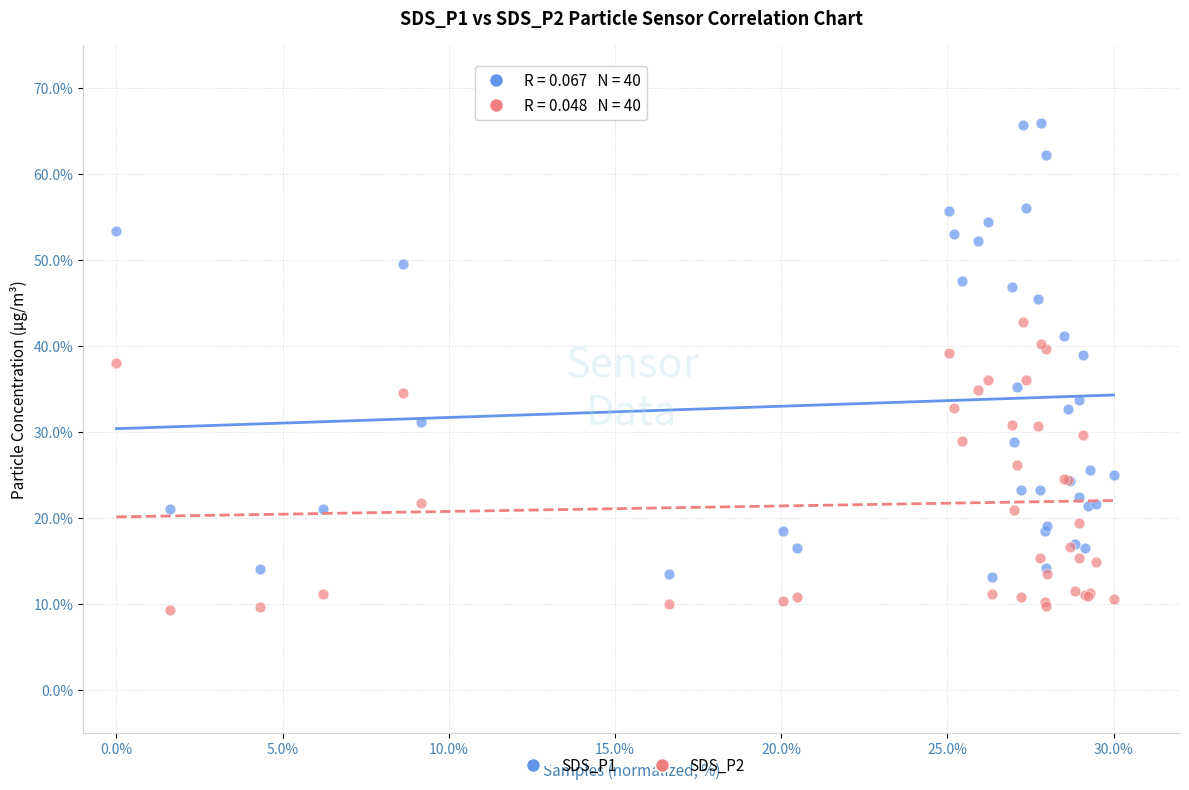

Which series has the largest Y range (max minus min)?

SDS_P1